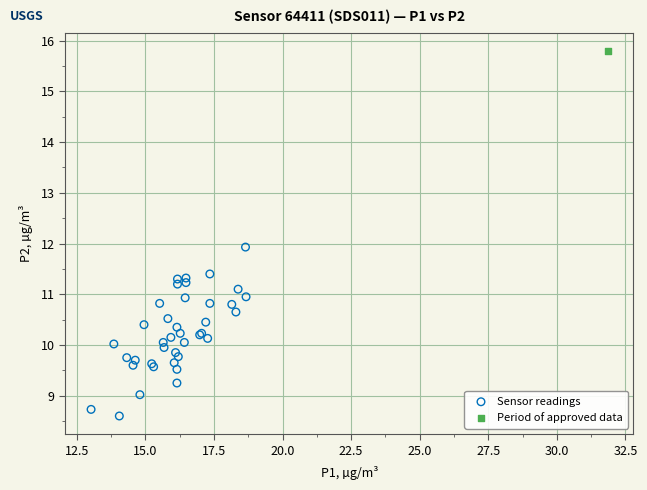

What are all the series names shown in the legend?

Sensor readings, Period of approved data